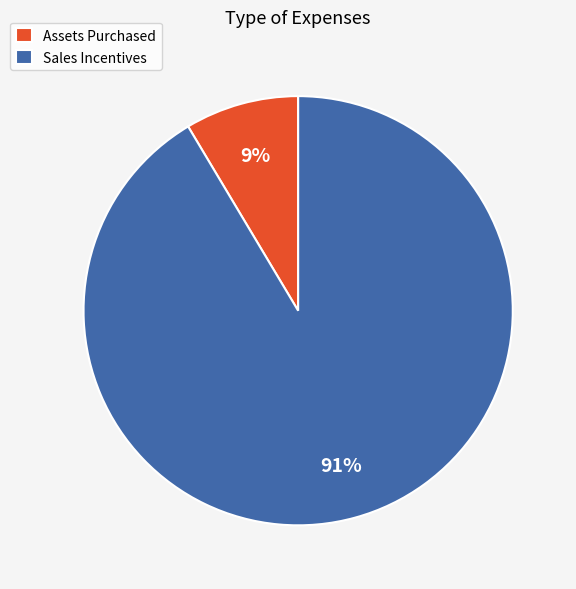

Is it true that Sales Incentives is 91% of the pie?

True